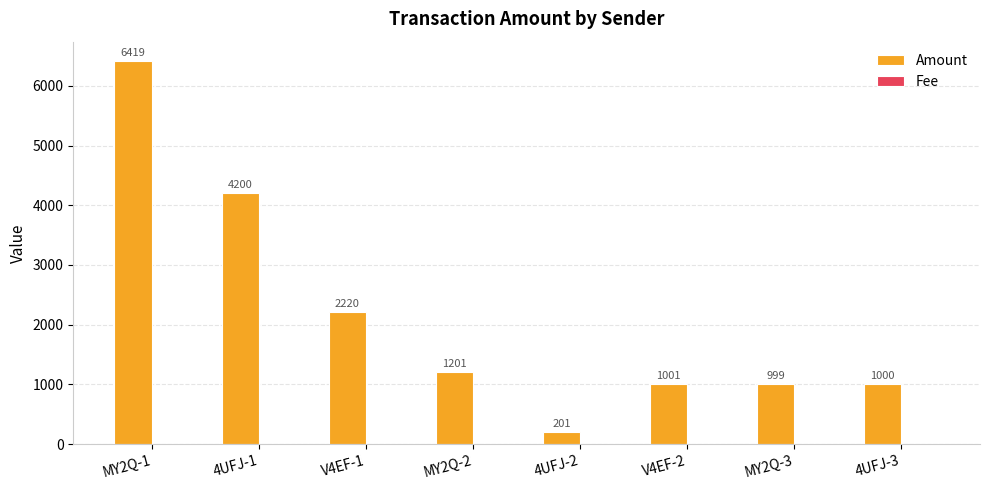

Between V4EF-1 and MY2Q-2, which series saw the biggest shift?

Amount